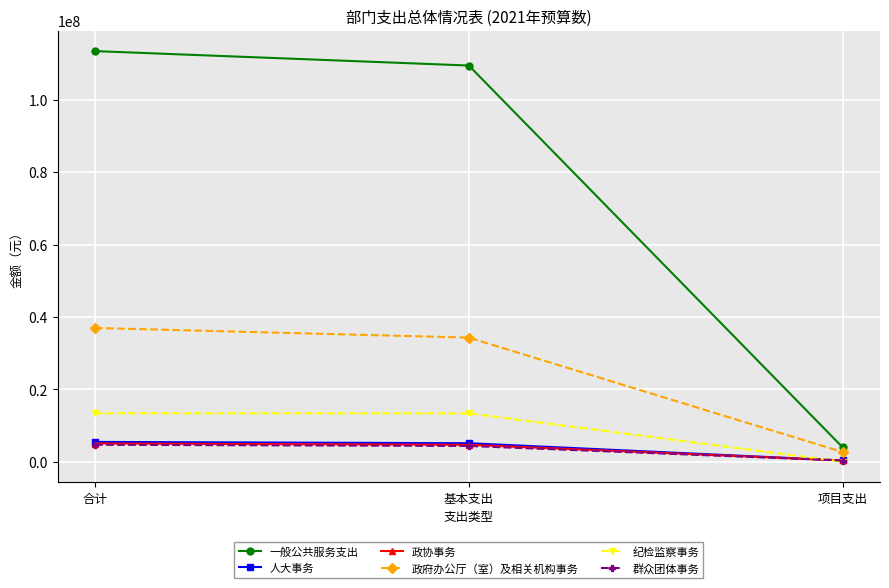

True or false: 政协事务 has a value of 5038237.6 at 合计.

True